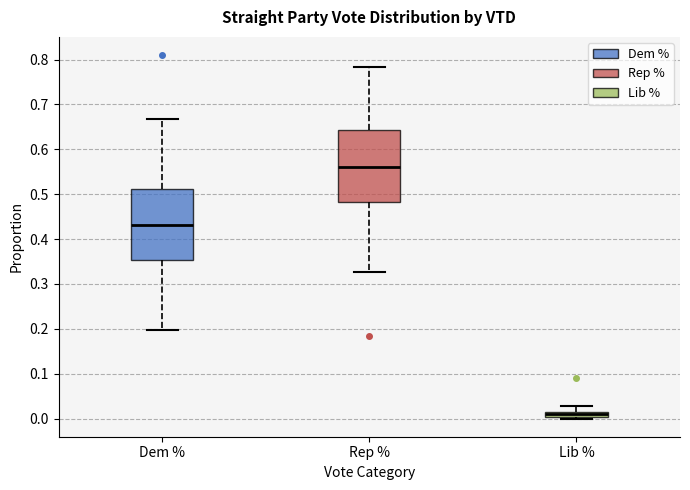

Which box has the highest median line?

Rep %